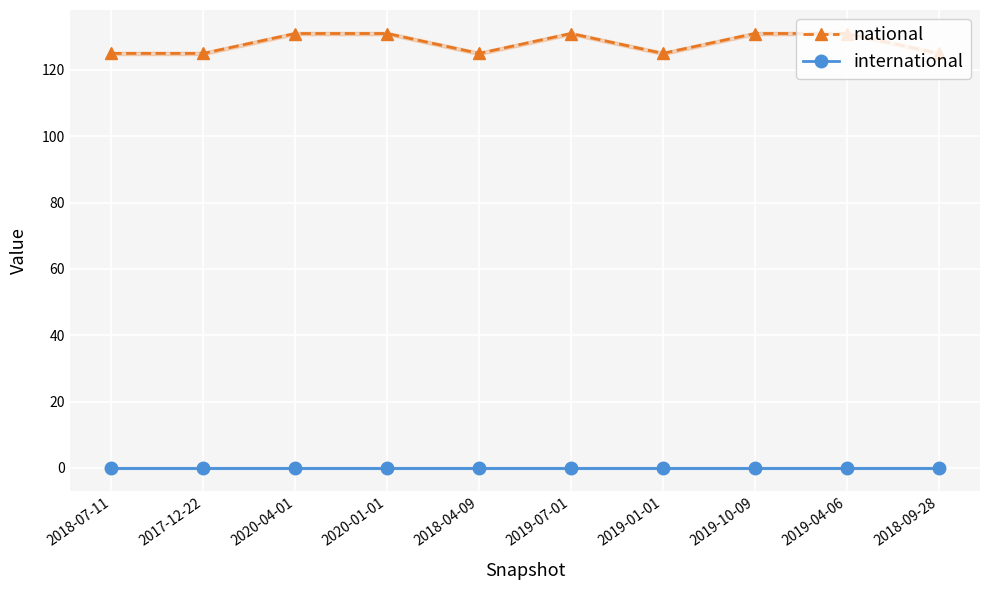

Which label corresponds to the largest value in the chart?

2020-04-01